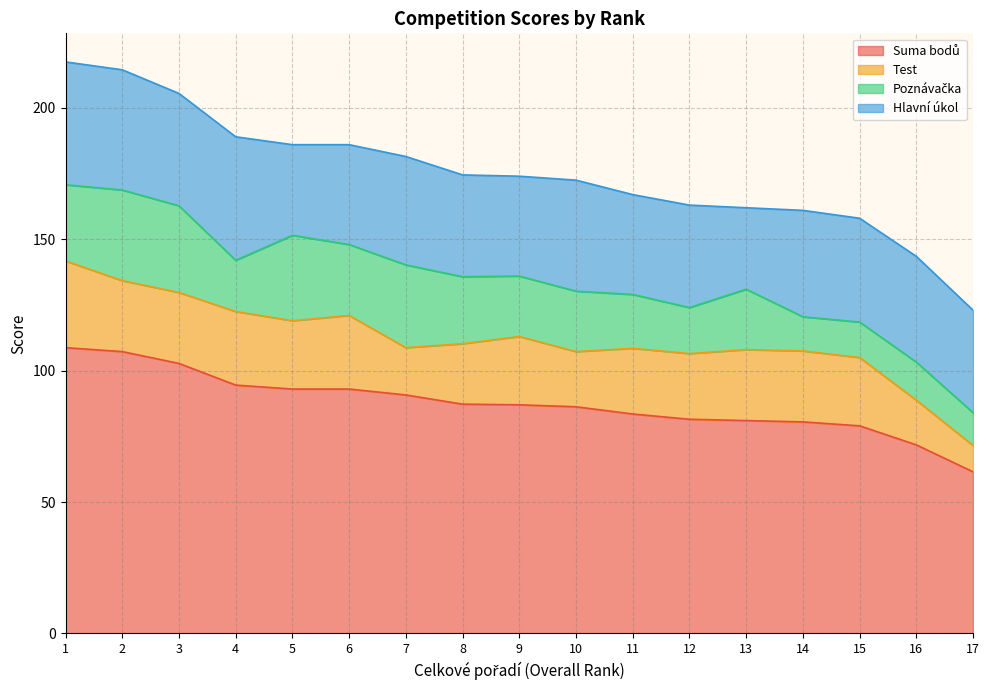

At how many categories does at least one series exceed 103?

2